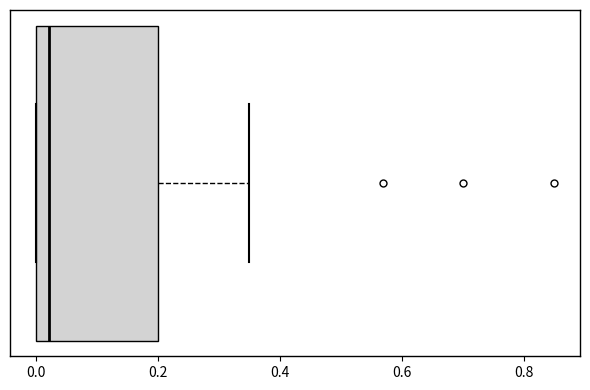

Where is the left edge of the box on the x-axis? The values are not printed on the chart, so give them approximately, as read against the axis.

0.00